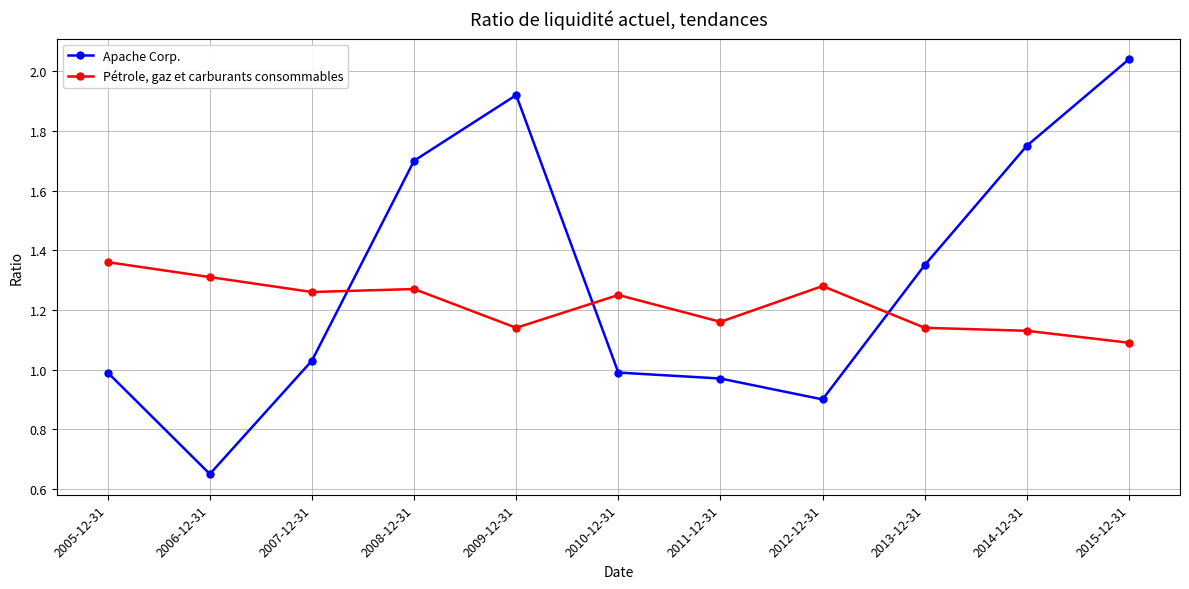

At which label is Pétrole, gaz et carburants consommables closest to 1?

2015-12-31